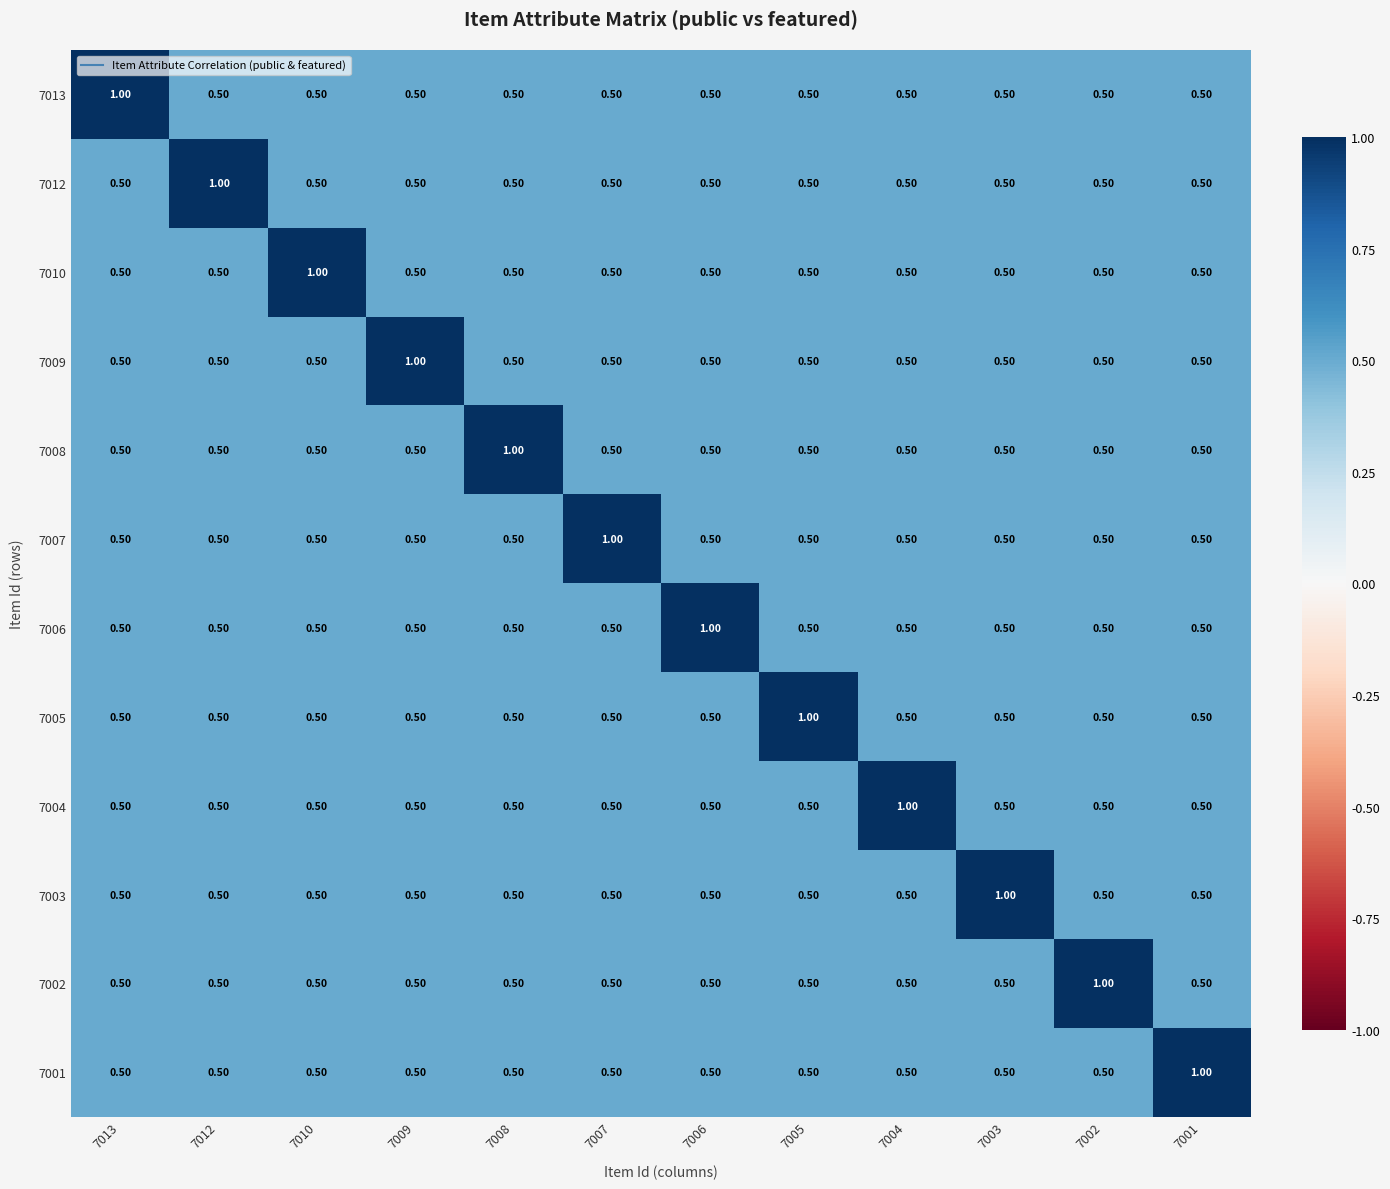

What is the sum of all 7003 values?

6.5